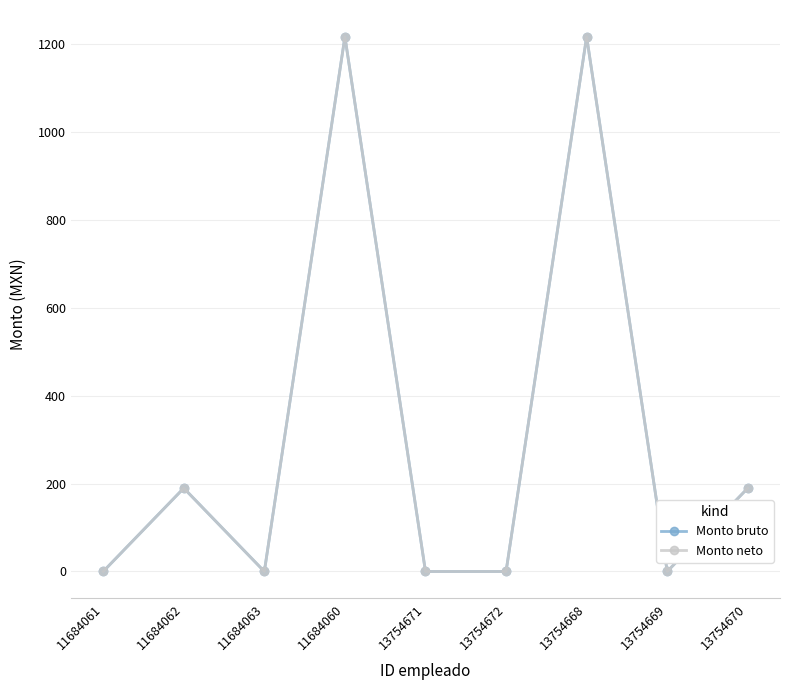

Reading left to right, transcribe all the data shown in this chart.

Monto bruto: 0.0	189.7	0.0	1216.5	0.0	0.0	1216.5	0.0	189.7
Monto neto: 0.0	189.7	0.0	1216.5	0.0	0.0	1216.5	0.0	189.7